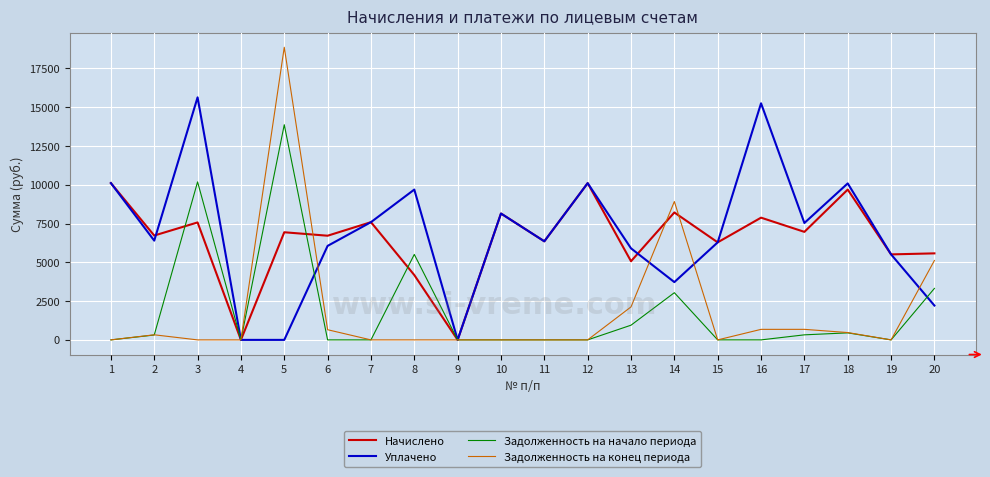

How many lines are shown in the chart?

4